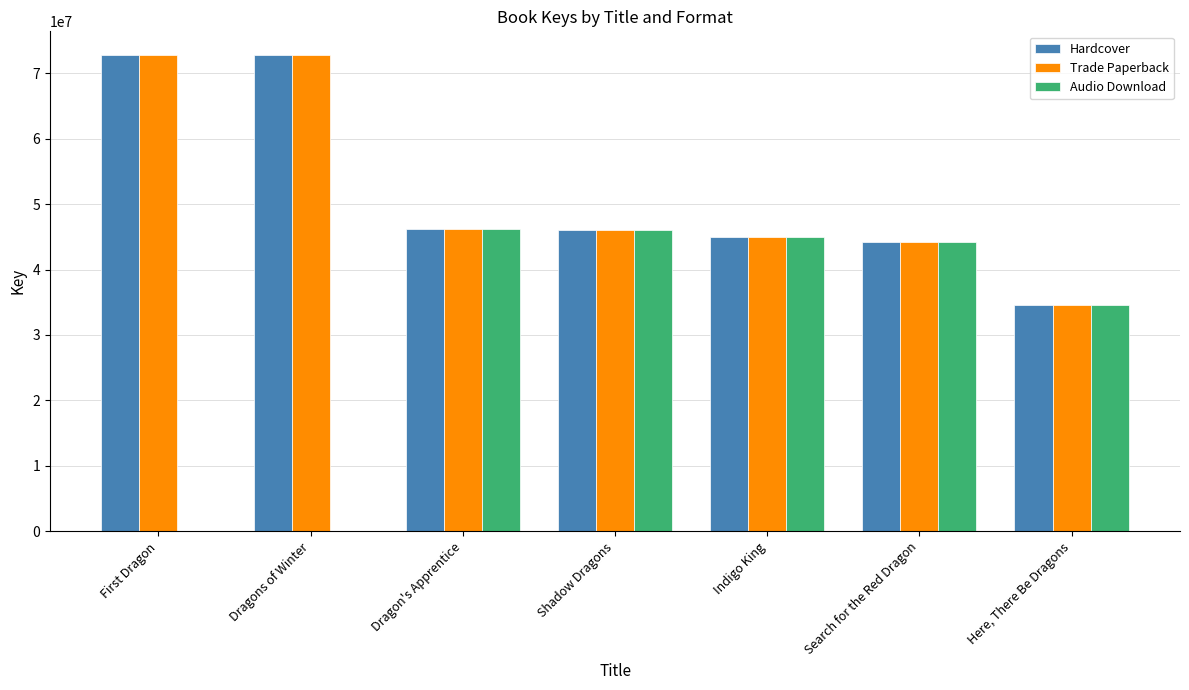

What is the total value across all series at Shadow Dragons?

138259248